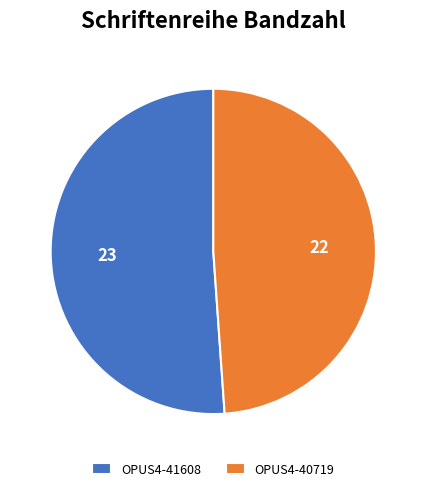

Approximately how many times larger is the value at OPUS4-40719 compared to OPUS4-41608?

1.0